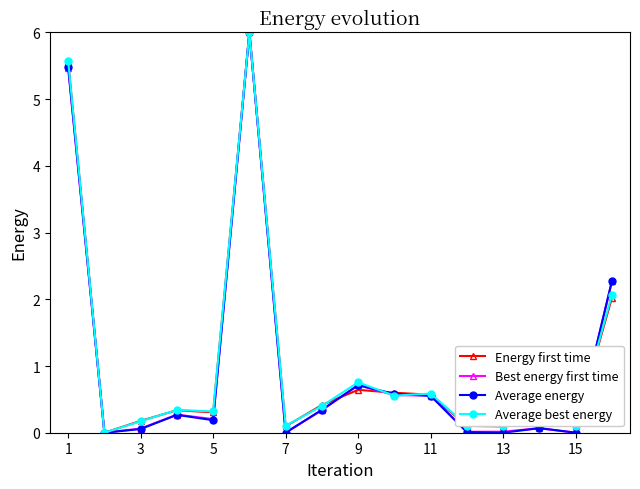

What is the greatest value displayed?

6.0